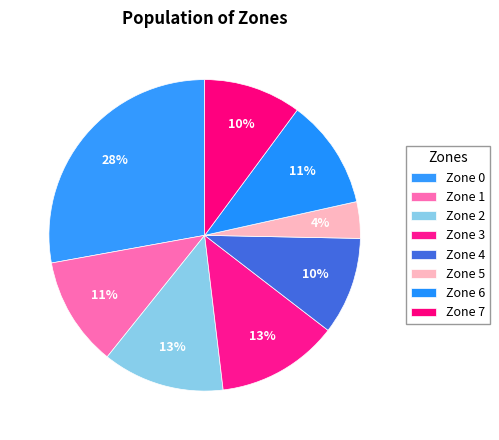

Count the number of slices in the pie.

8